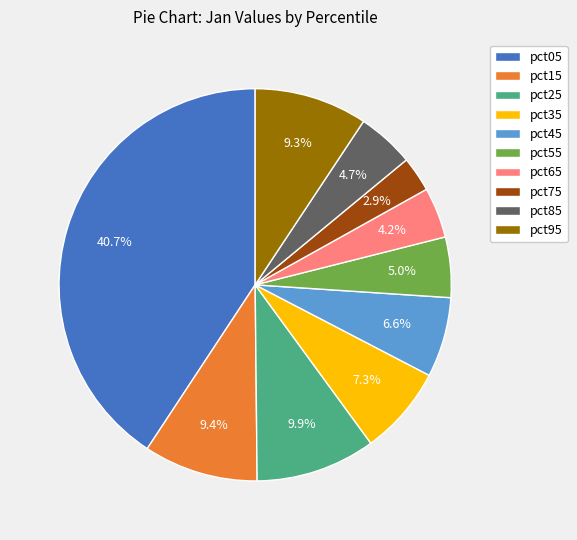

What percentage is the pct65 slice, to the nearest percent?

4%